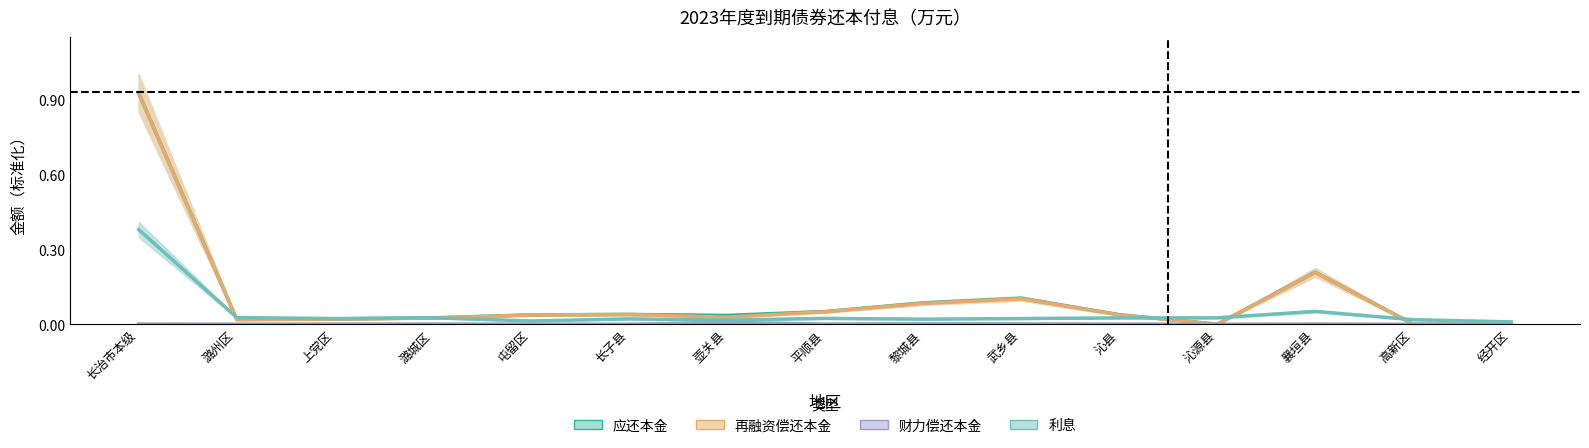

True or false: 应还本金 has more than 2 points higher than both neighbors.

True